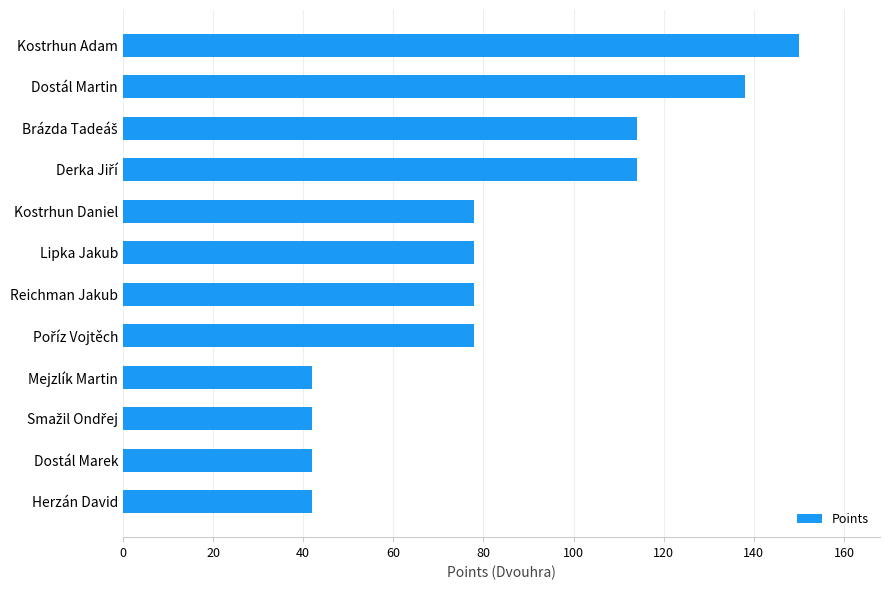

What is the approximate value at Kostrhun Adam?

150